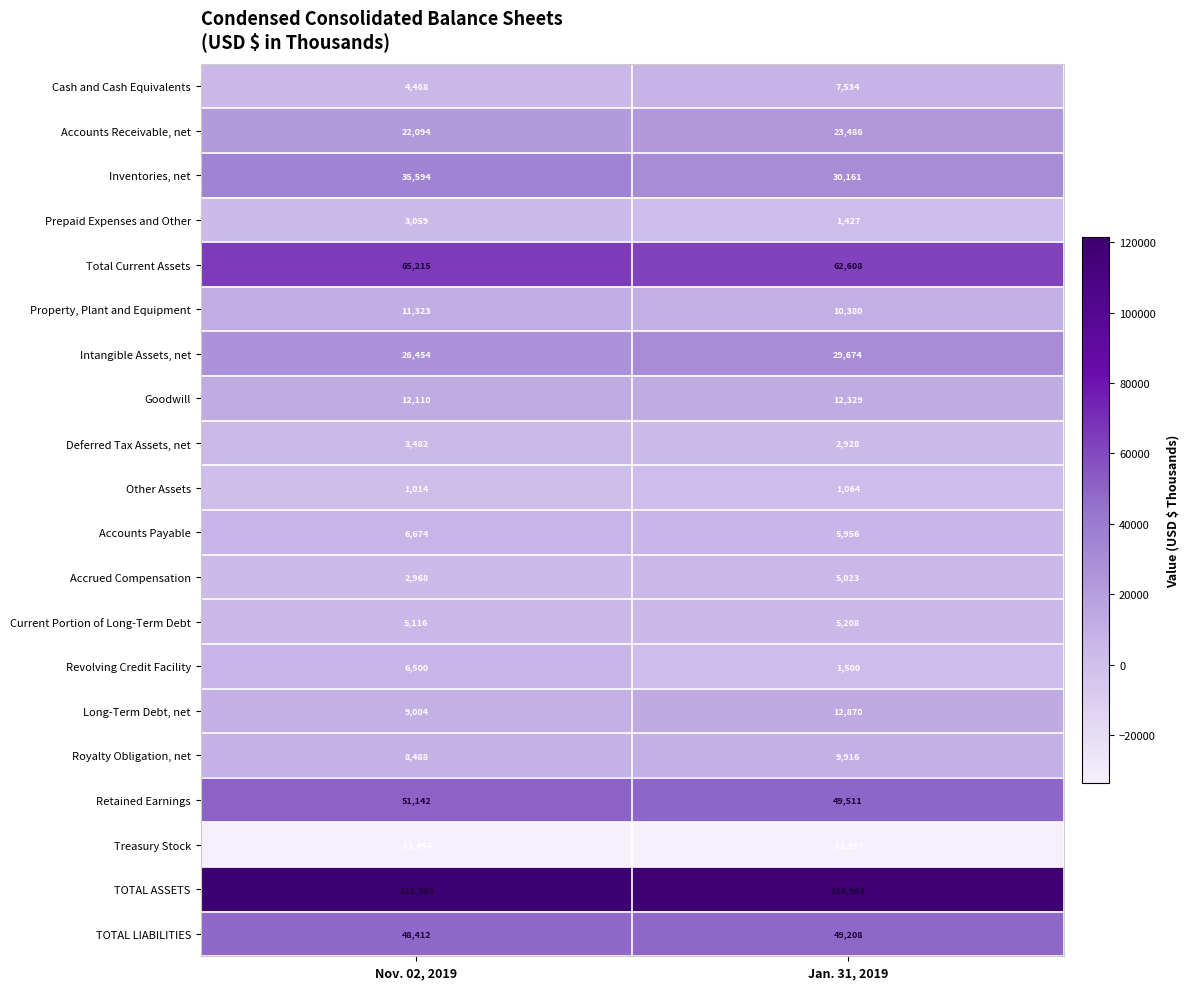

What is the difference between the maximum and minimum values in the Prepaid Expenses and Other series?

1632